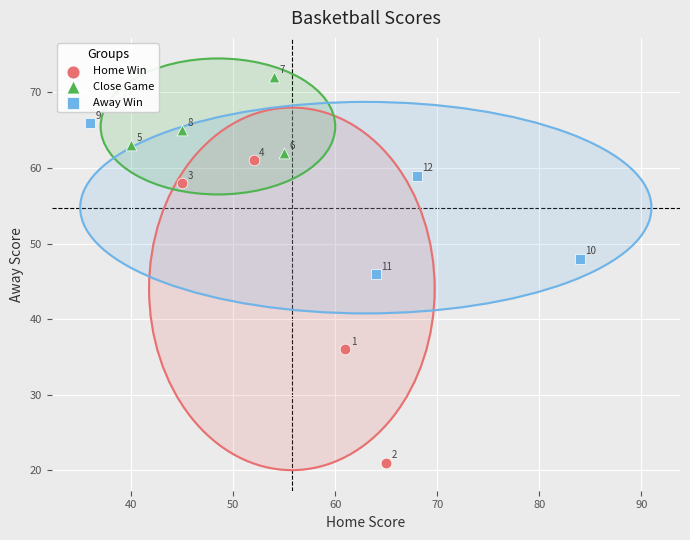

Which series reaches the minimum Y coordinate?

Home Win